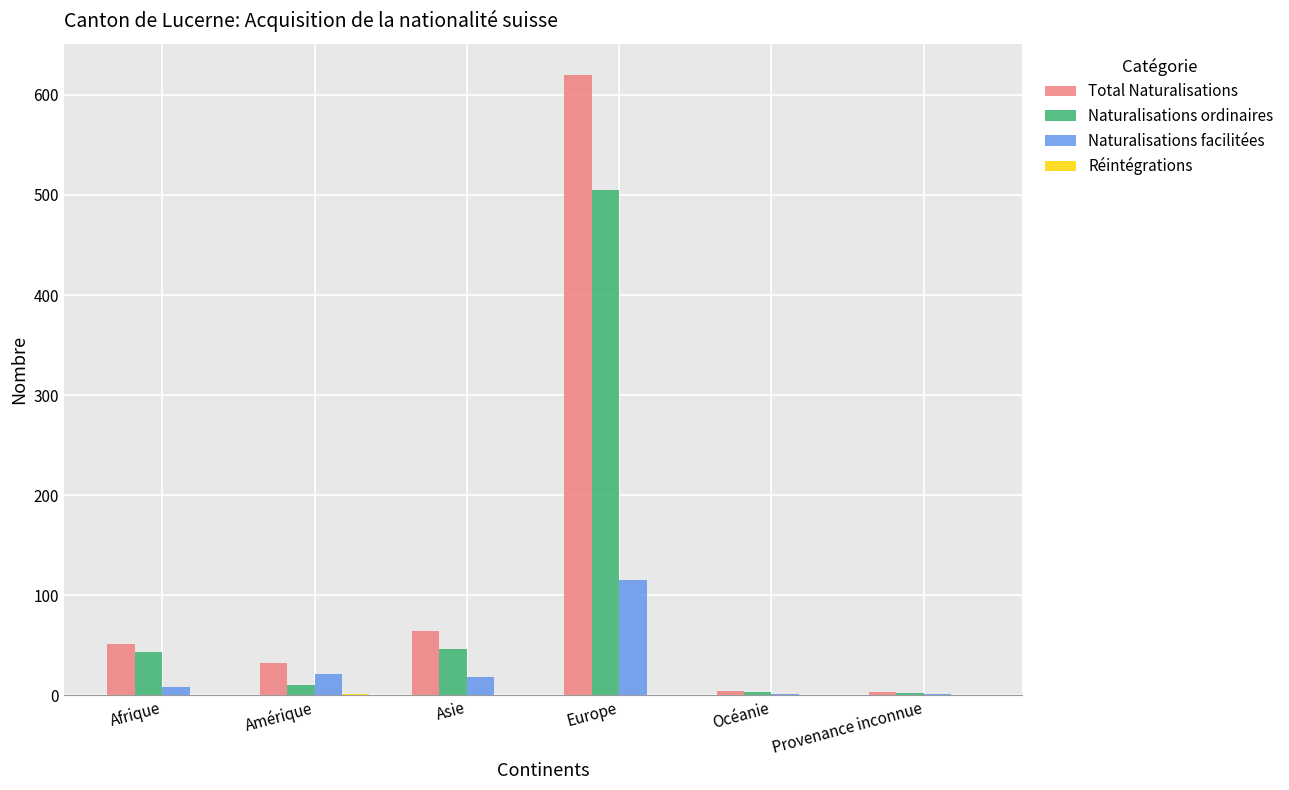

Count the number of categories in the chart.

6